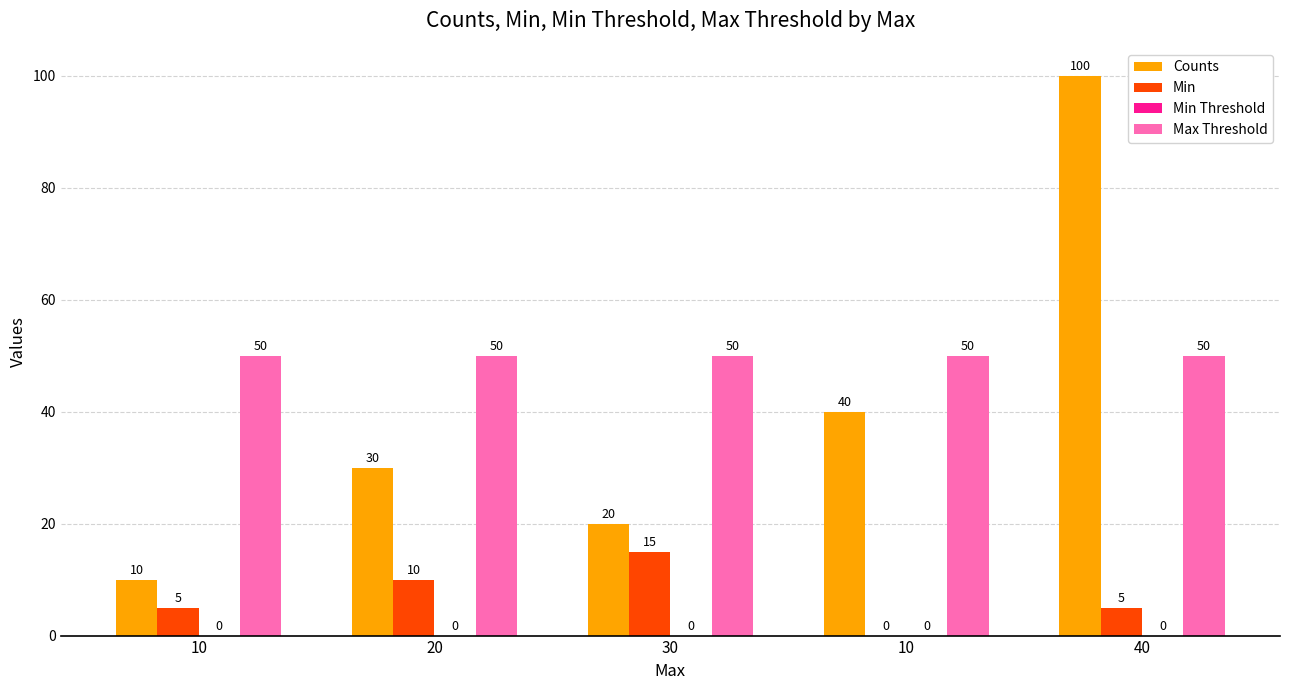

Which series has the largest total across all categories?

Max Threshold